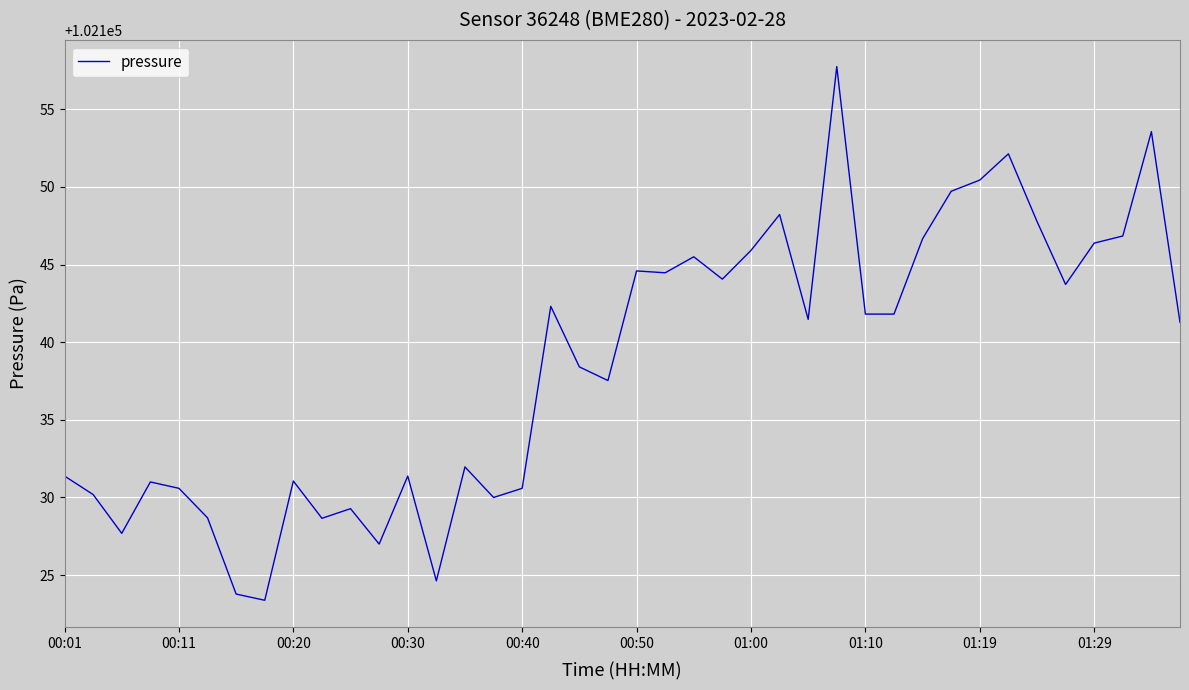

What is the smallest value displayed?

102123.4